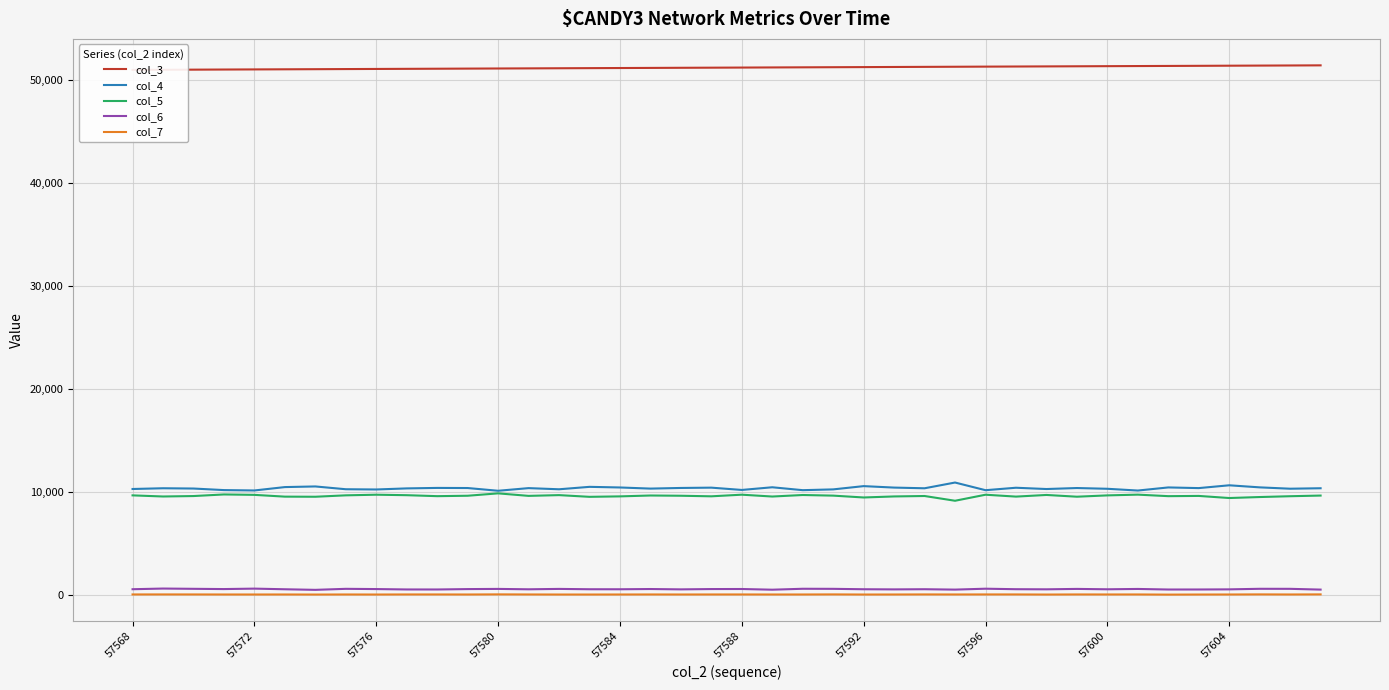

What are all the series names shown in the legend?

col_3, col_4, col_5, col_6, col_7